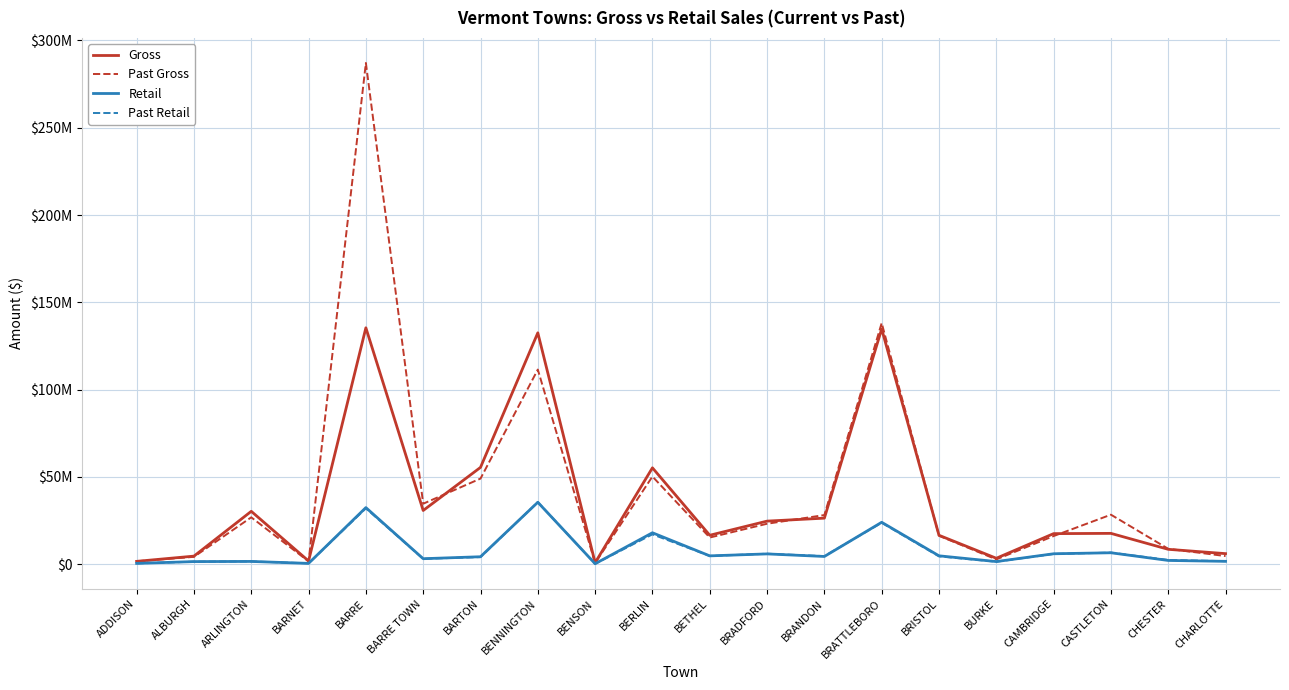

What are all the series names shown in the legend?

Gross, Past Gross, Retail, Past Retail